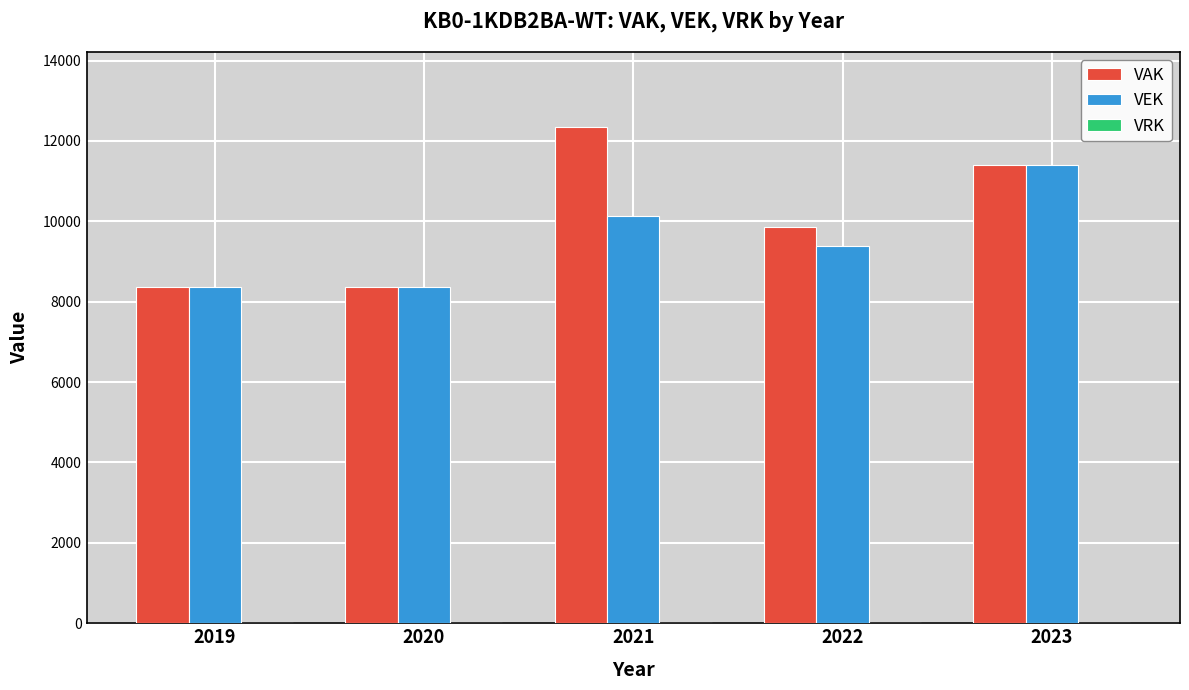

The value of VAK at 2023 is 5997. True or false?

False